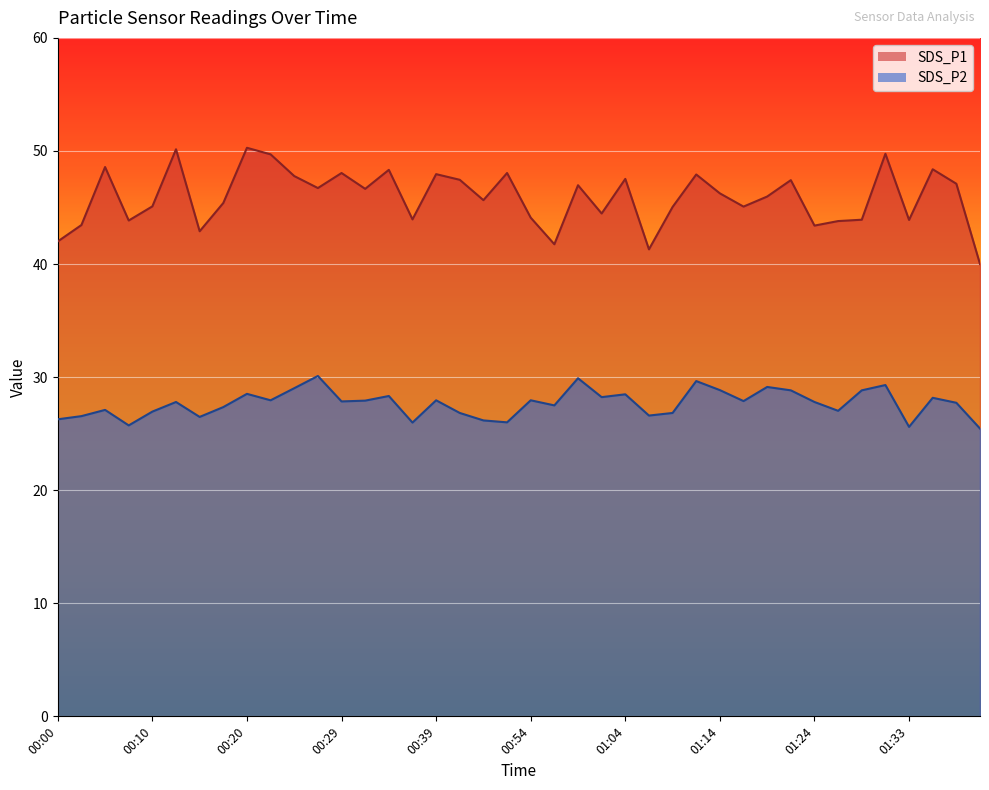

Reading left to right, extract all data points from this chart.

SDS_P1: 00:00=42.0	00:03=43.5	00:05=48.6	00:07=43.9	00:10=45.1	00:12=50.1	00:15=42.9	00:17=45.4	00:20=50.3	00:22=49.7	00:24=47.8	00:27=46.7	00:29=48.0	00:32=46.6	00:34=48.3	00:37=44.0	00:39=48.0	00:47=47.5	00:49=45.6	00:52=48.0	00:54=44.1	00:57=41.8	00:59=47.0	01:02=44.5	01:04=47.5	01:06=41.3	01:09=45.0	01:11=47.9	01:14=46.2	01:16=45.1	01:19=46.0	01:21=47.4	01:24=43.4	01:26=43.8	01:29=43.9	01:31=49.8	01:33=43.9	01:36=48.4	01:38=47.1	01:41=40.0
SDS_P2: 00:00=26.3	00:03=26.6	00:05=27.1	00:07=25.7	00:10=26.9	00:12=27.8	00:15=26.5	00:17=27.4	00:20=28.5	00:22=27.9	00:24=29.0	00:27=30.1	00:29=27.9	00:32=27.9	00:34=28.3	00:37=26.0	00:39=27.9	00:47=26.8	00:49=26.2	00:52=26.0	00:54=27.9	00:57=27.5	00:59=29.9	01:02=28.2	01:04=28.5	01:06=26.6	01:09=26.8	01:11=29.6	01:14=28.9	01:16=27.9	01:19=29.1	01:21=28.8	01:24=27.8	01:26=27.0	01:29=28.8	01:31=29.3	01:33=25.6	01:36=28.2	01:38=27.7	01:41=25.4